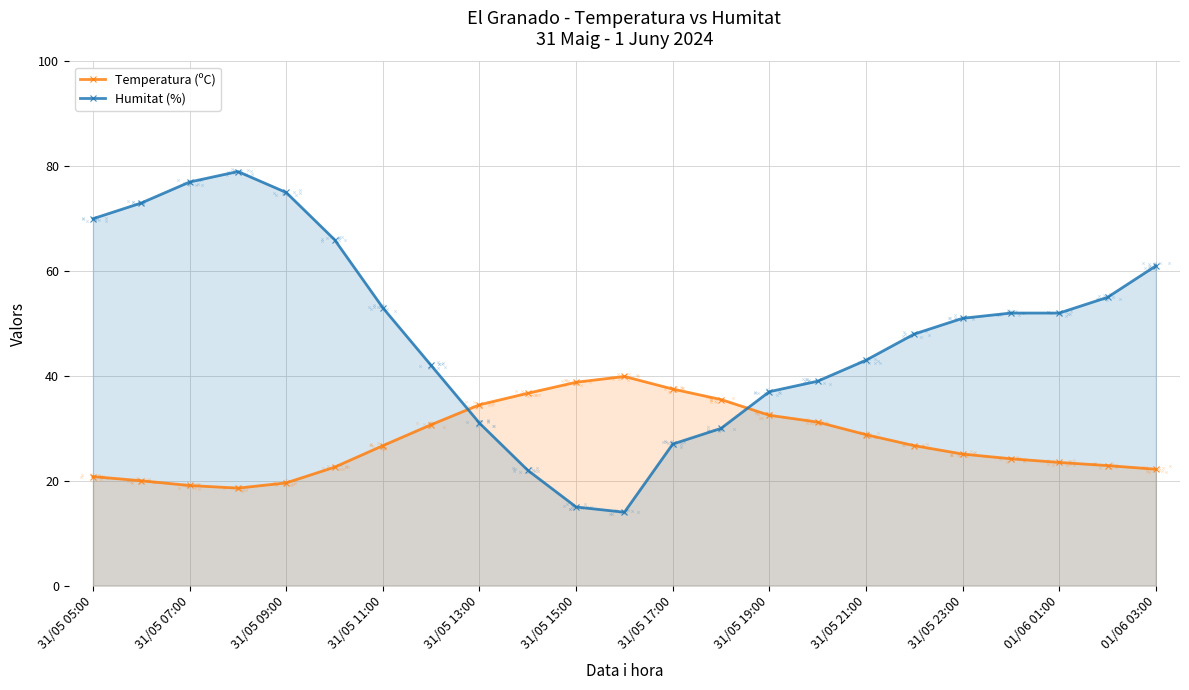

Which series has the largest total across all categories?

Humitat (%)